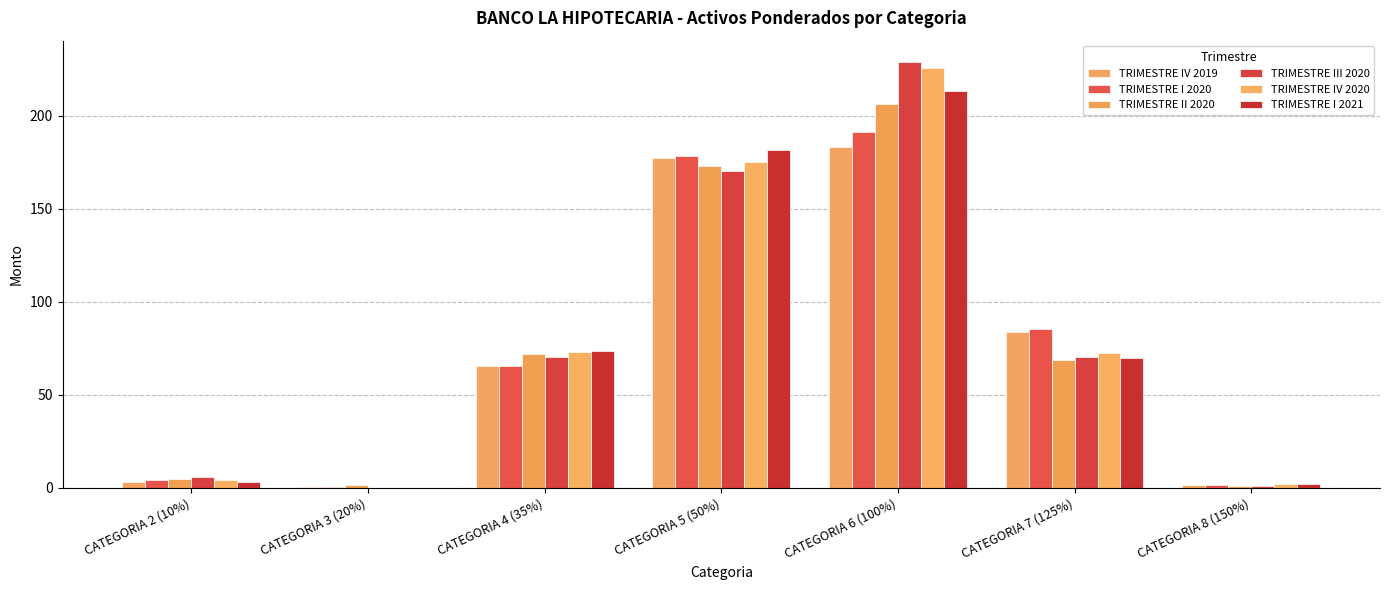

What is the average value of the TRIMESTRE I 2021 series?

77.6